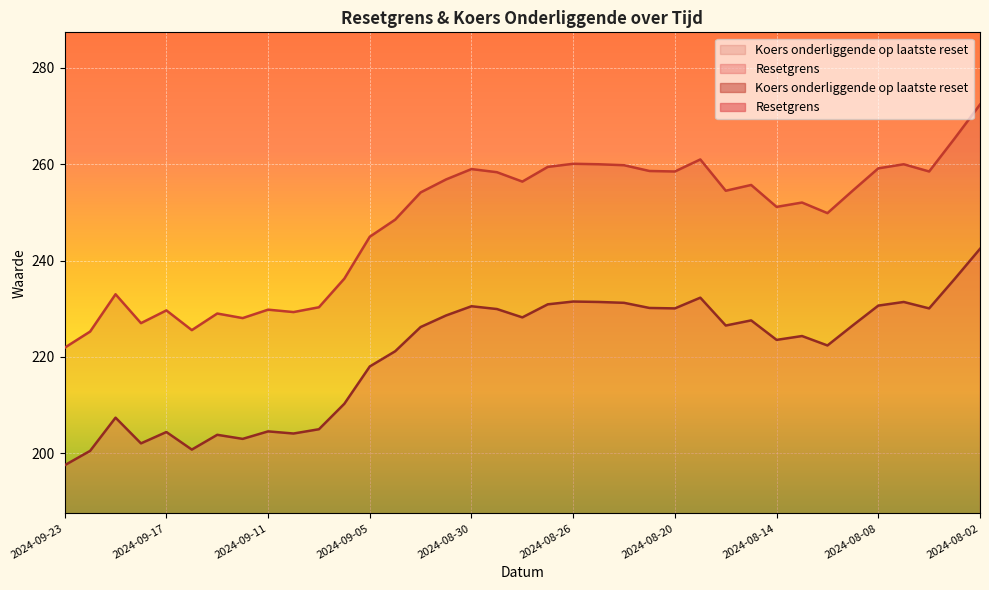

What are all the series names shown in the legend?

Resetgrens, Koers onderliggende op laatste reset